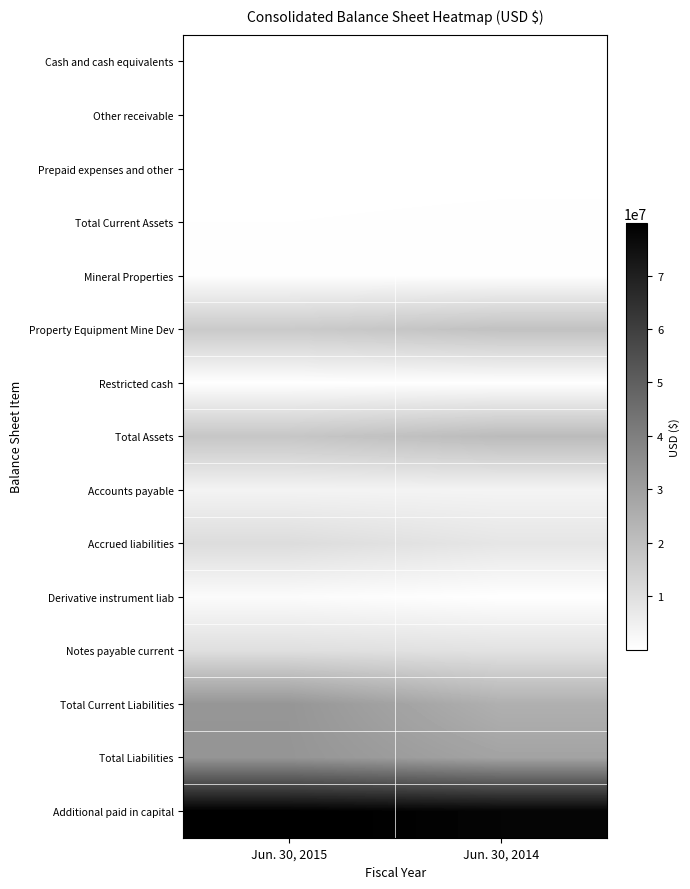

List the series in order of their peak value, highest first.

Additional paid in capital, Total Liabilities, Total Current Liabilities, Total Assets, Property Equipment Mine Dev, Accrued liabilities, Notes payable current, Accounts payable, Derivative instrument liab, Mineral Properties, Total Current Assets, Prepaid expenses and other, Restricted cash, Cash and cash equivalents, Other receivable